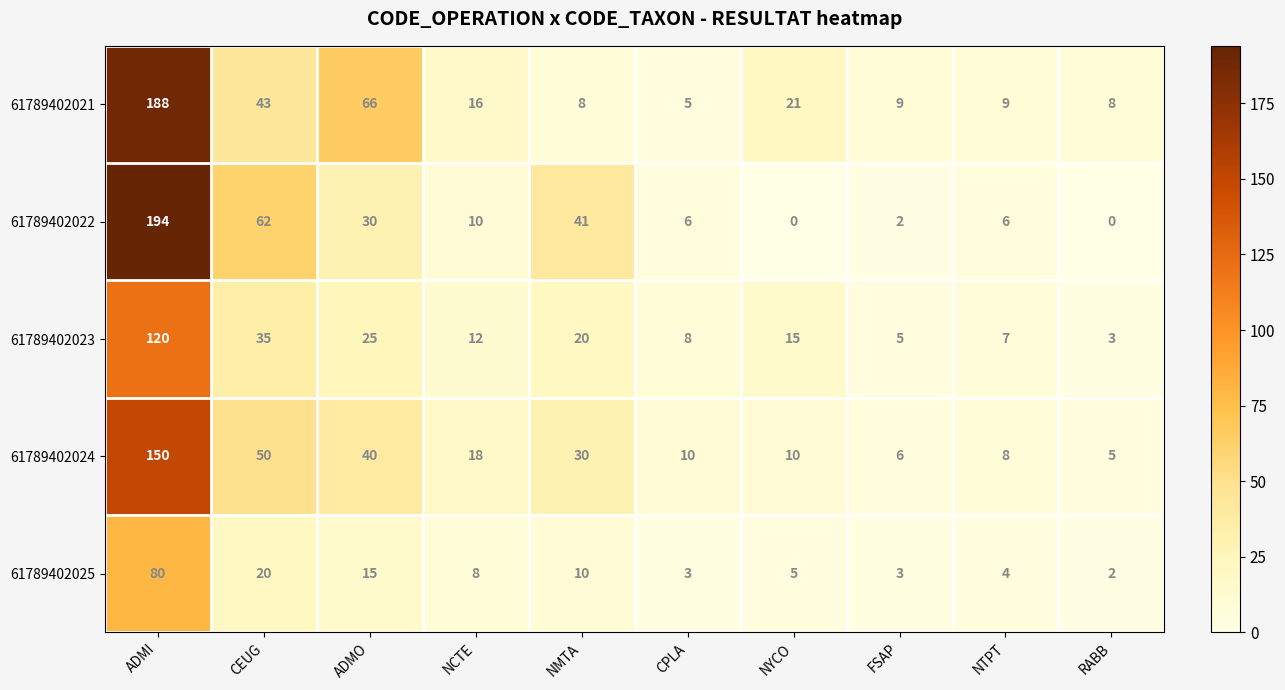

What is the difference between the 61789402024 values at ADMO and ADMI?

110